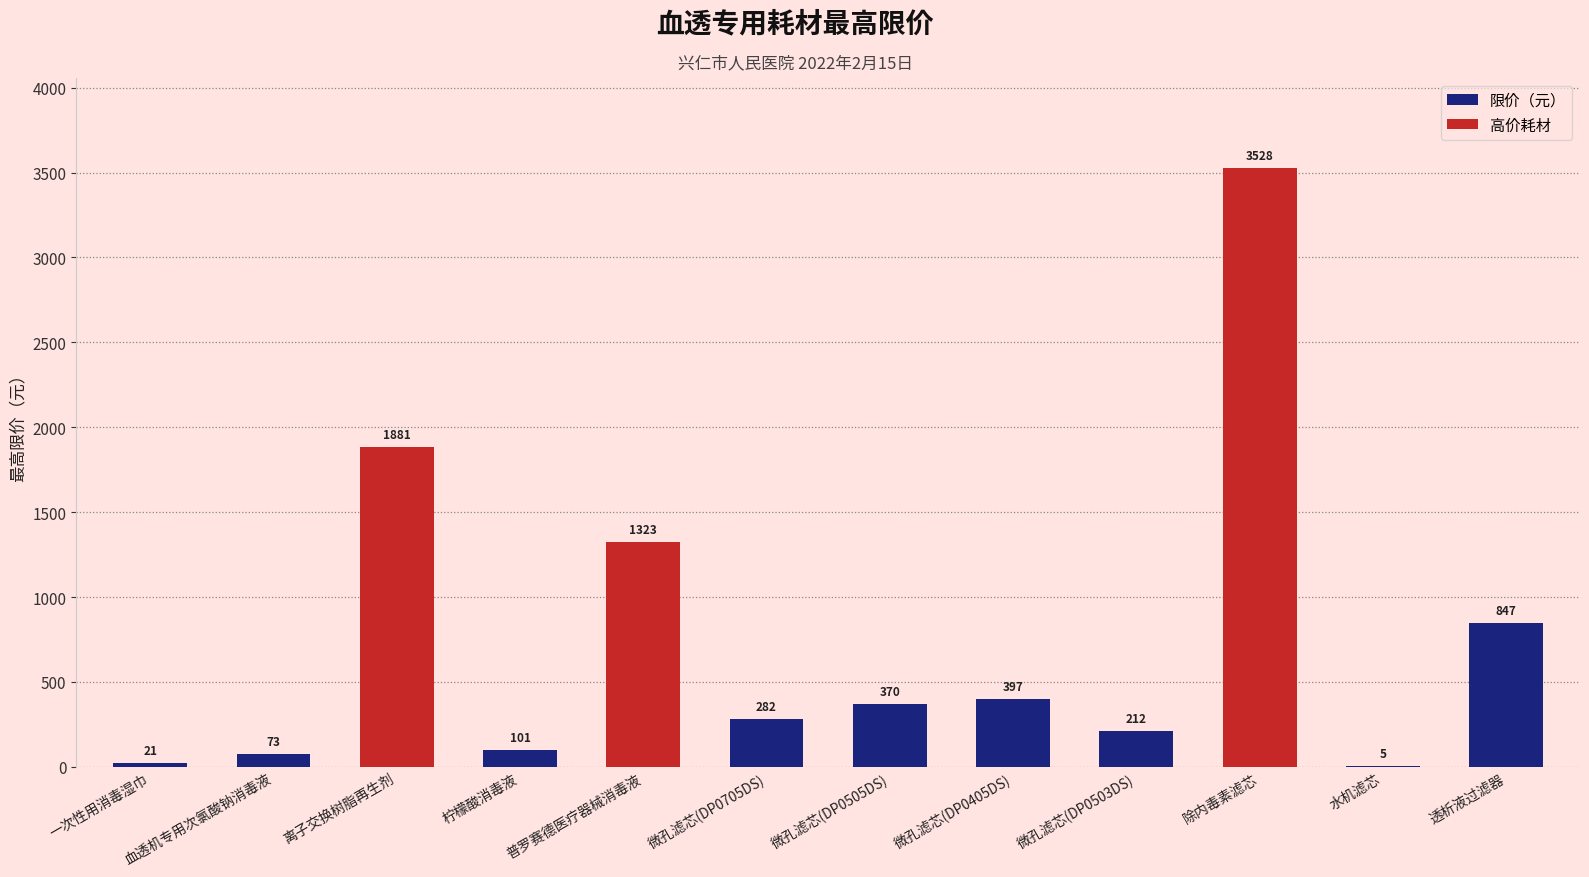

At which category does the chart reach its peak across all series?

除内毒素滤芯